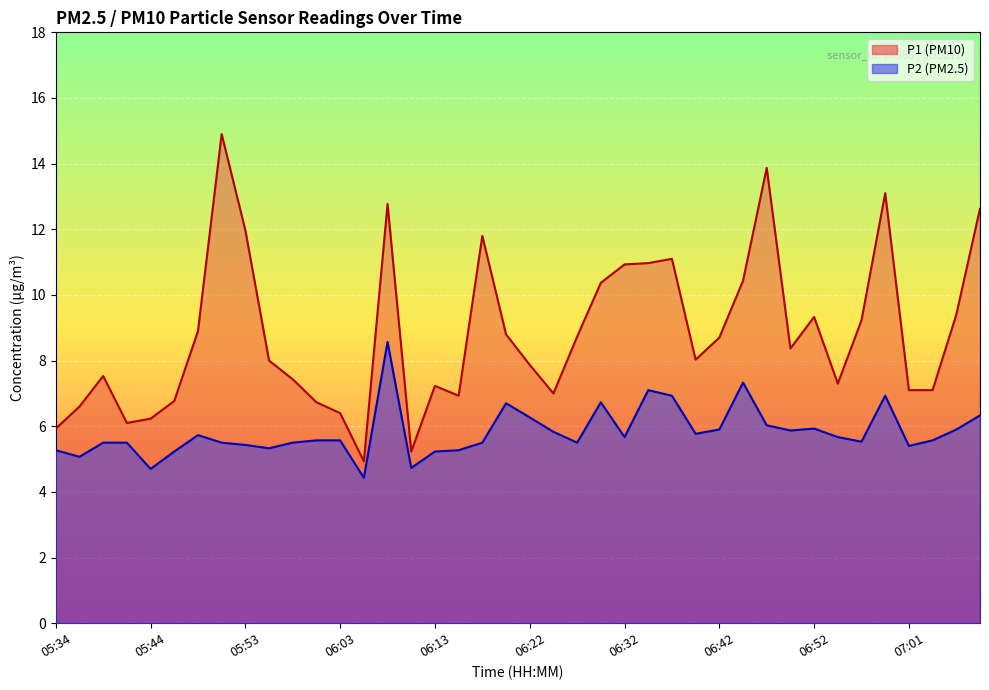

Is it true that P2 equals 1.3 at 07:04?

False